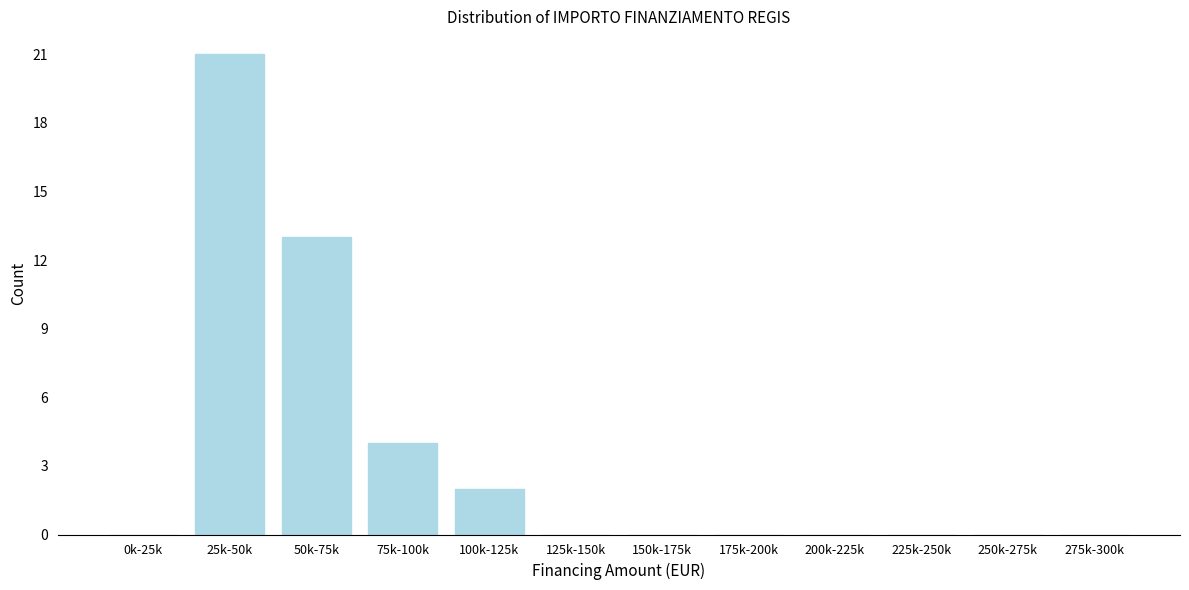

Reading left to right, extract all data points from this chart.

0k-25k=0	25k-50k=21	50k-75k=13	75k-100k=4	100k-125k=2	125k-150k=0	150k-175k=0	175k-200k=0	200k-225k=0	225k-250k=0	250k-275k=0	275k-300k=0